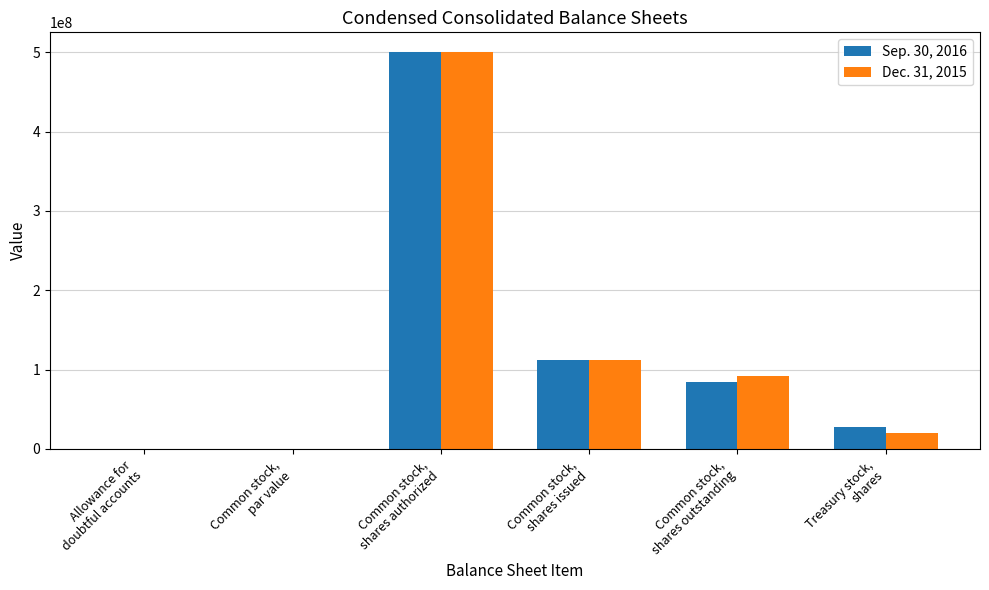

What is the sum of all Sep. 30, 2016 values?

723888995.0